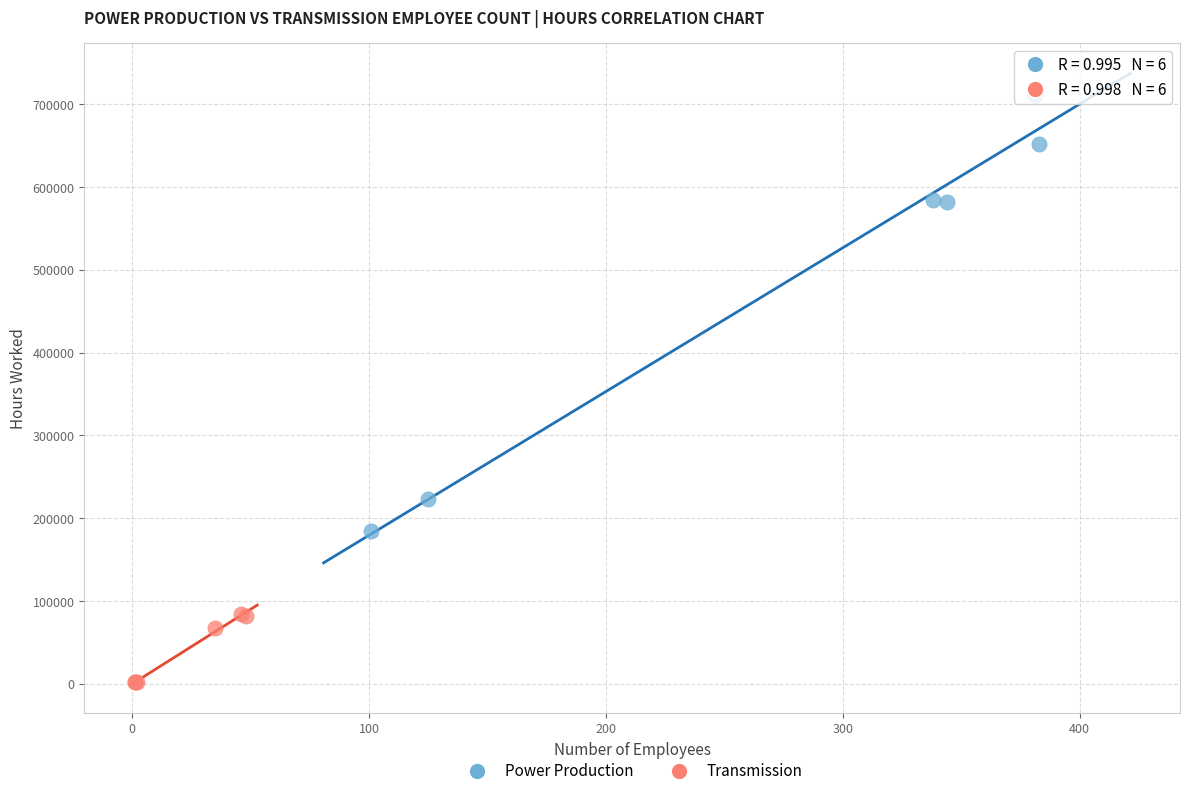

Which series reaches the minimum Y coordinate?

Transmission